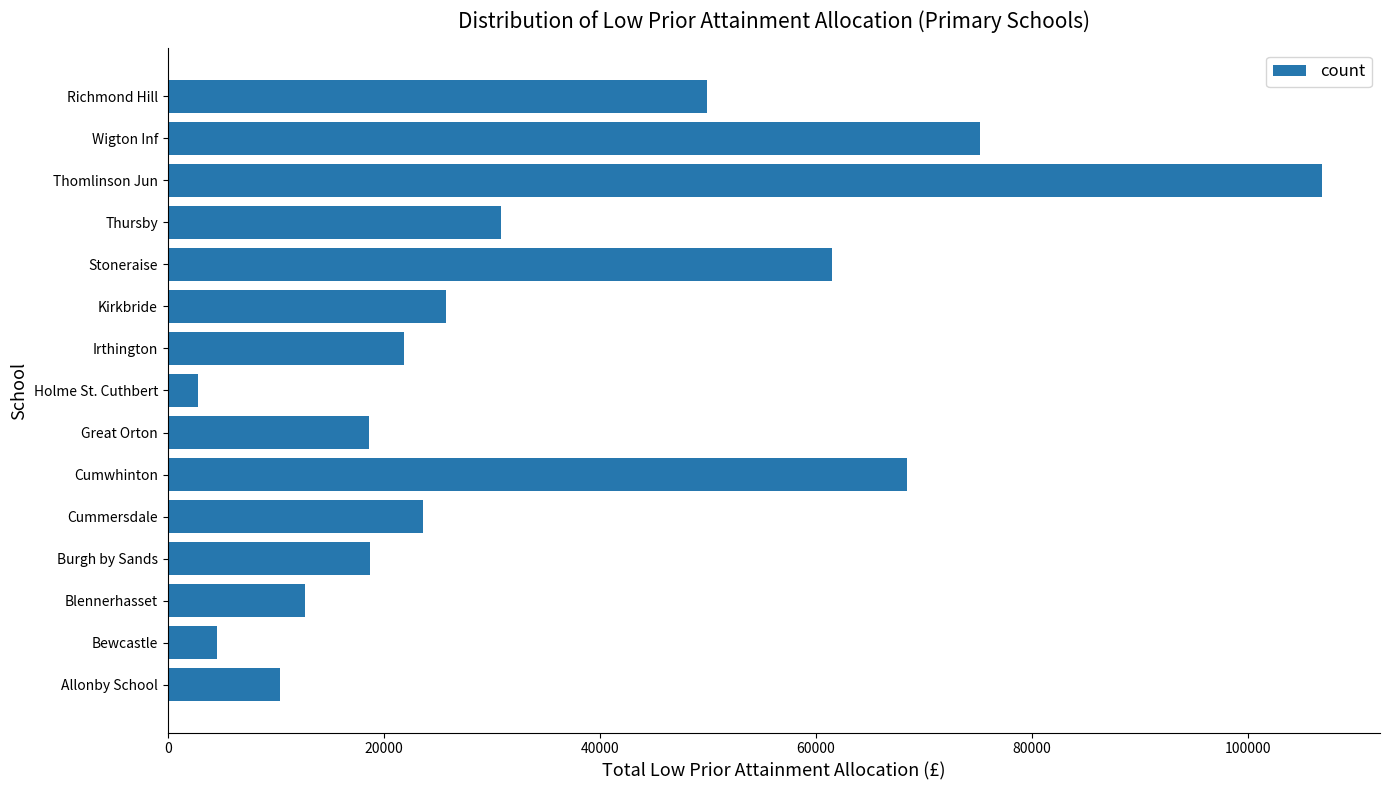

What is the change in value from Blennerhasset to Burgh by Sands?

+5998.0